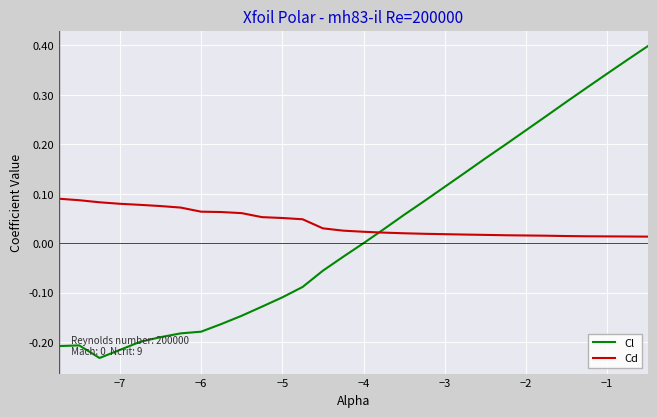

Which series has the largest range (max minus min)?

Cl